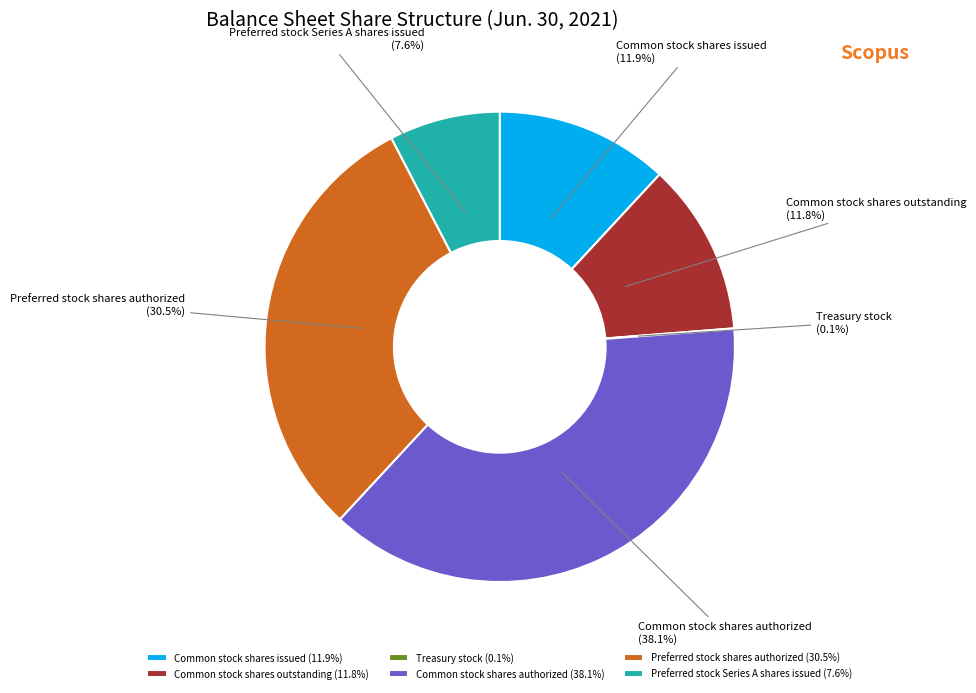

Do Preferred stock shares authorized and Common stock shares issued together represent more than half of the pie?

No